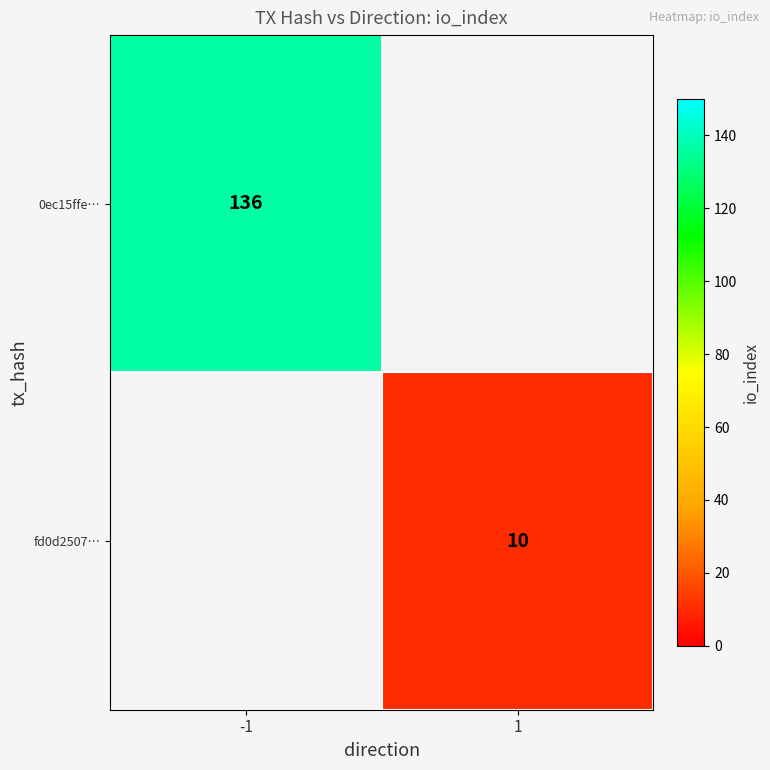

The value of fd0d2507… at 1 is 3. True or false?

False